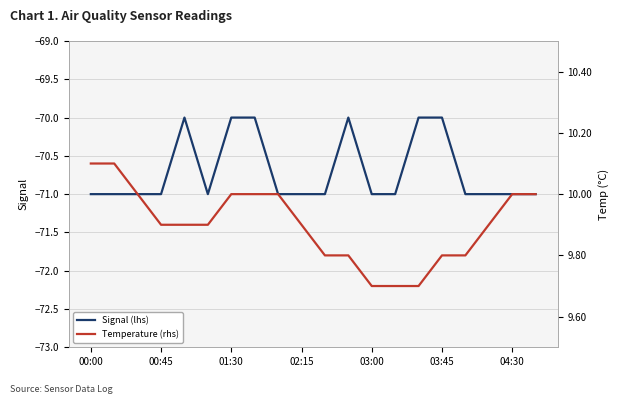

The value of Signal (lhs) at 04:30 is -71. True or false?

True